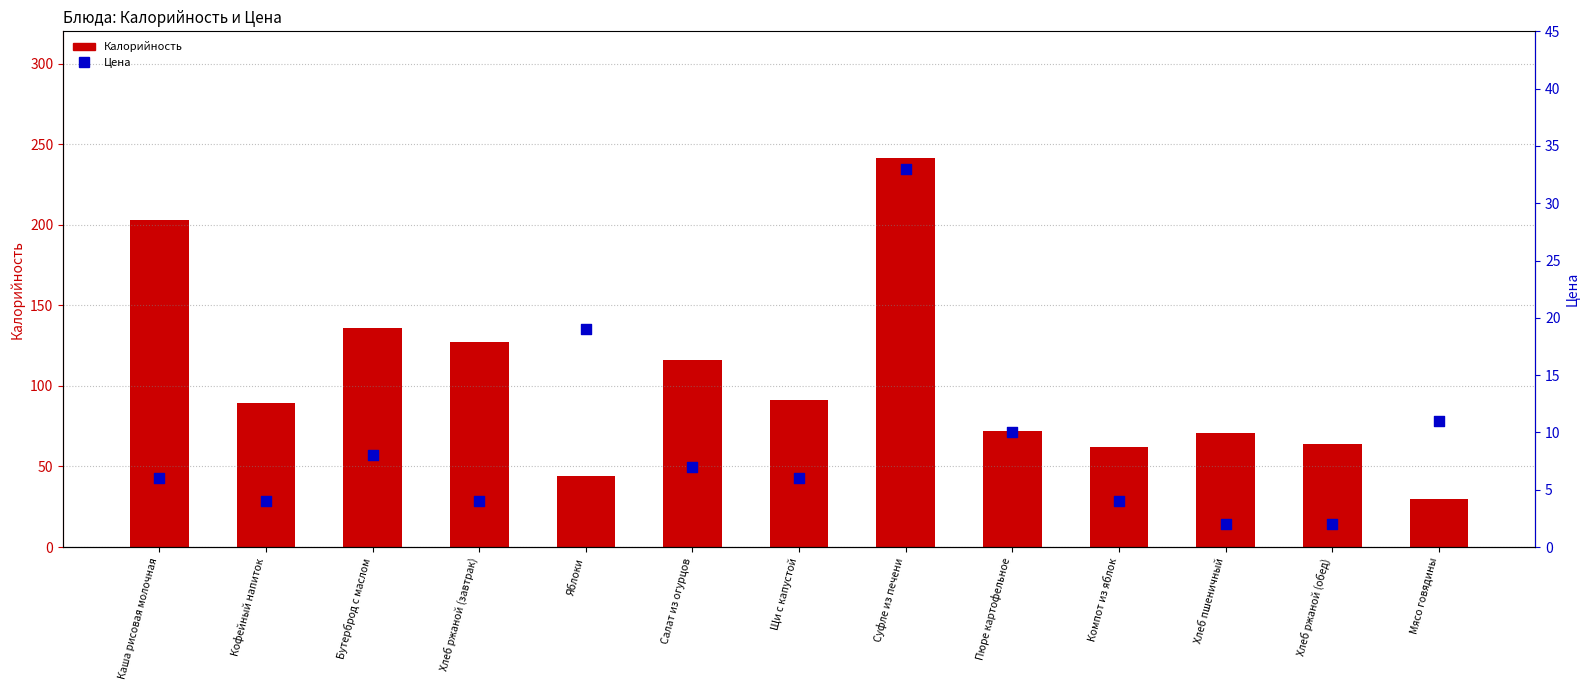

Which series contains the highest Y value?

Калорийность